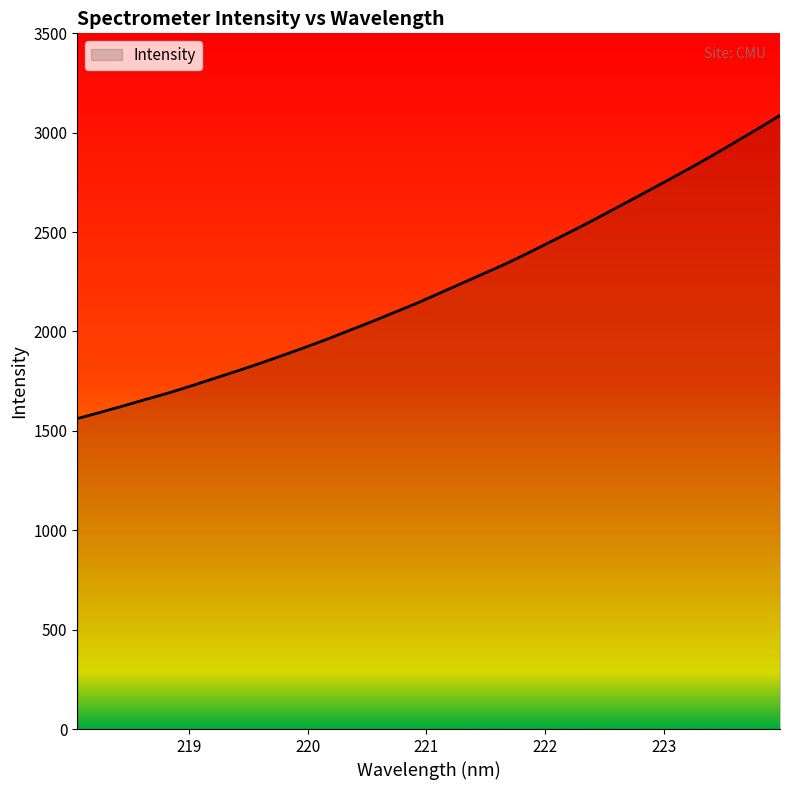

Does the chart display data point markers on the line(s)?

No